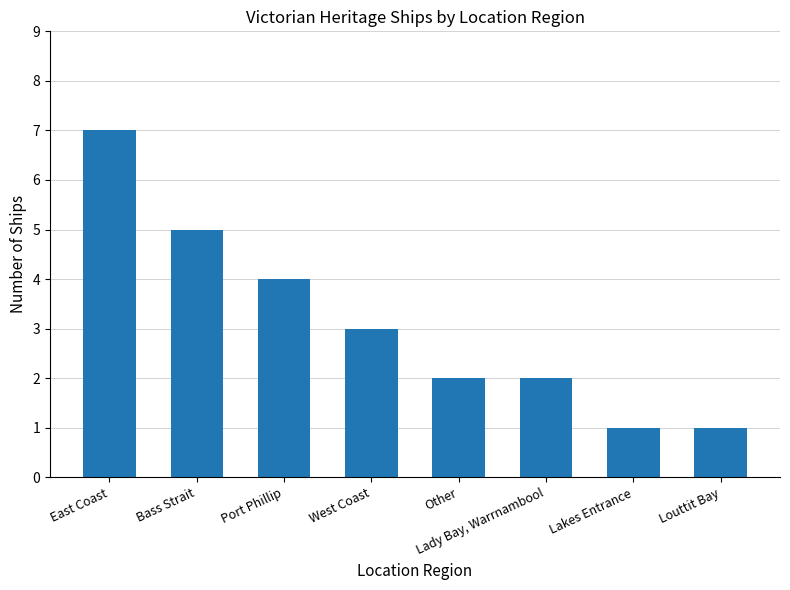

What is the value of the 6th bar from the left?

2